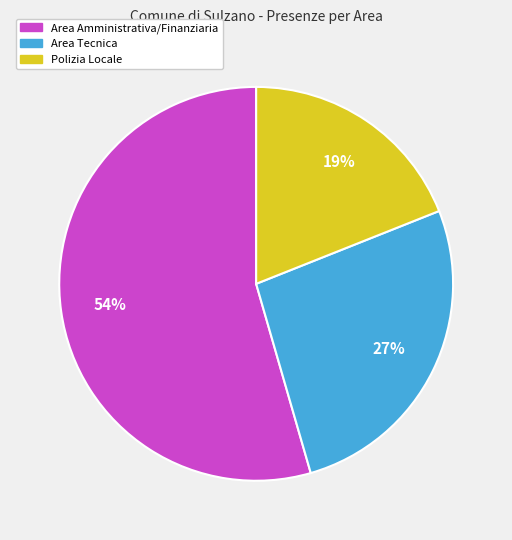

Between Polizia Locale and Area Amministrativa/Finanziaria, which is larger?

Area Amministrativa/Finanziaria